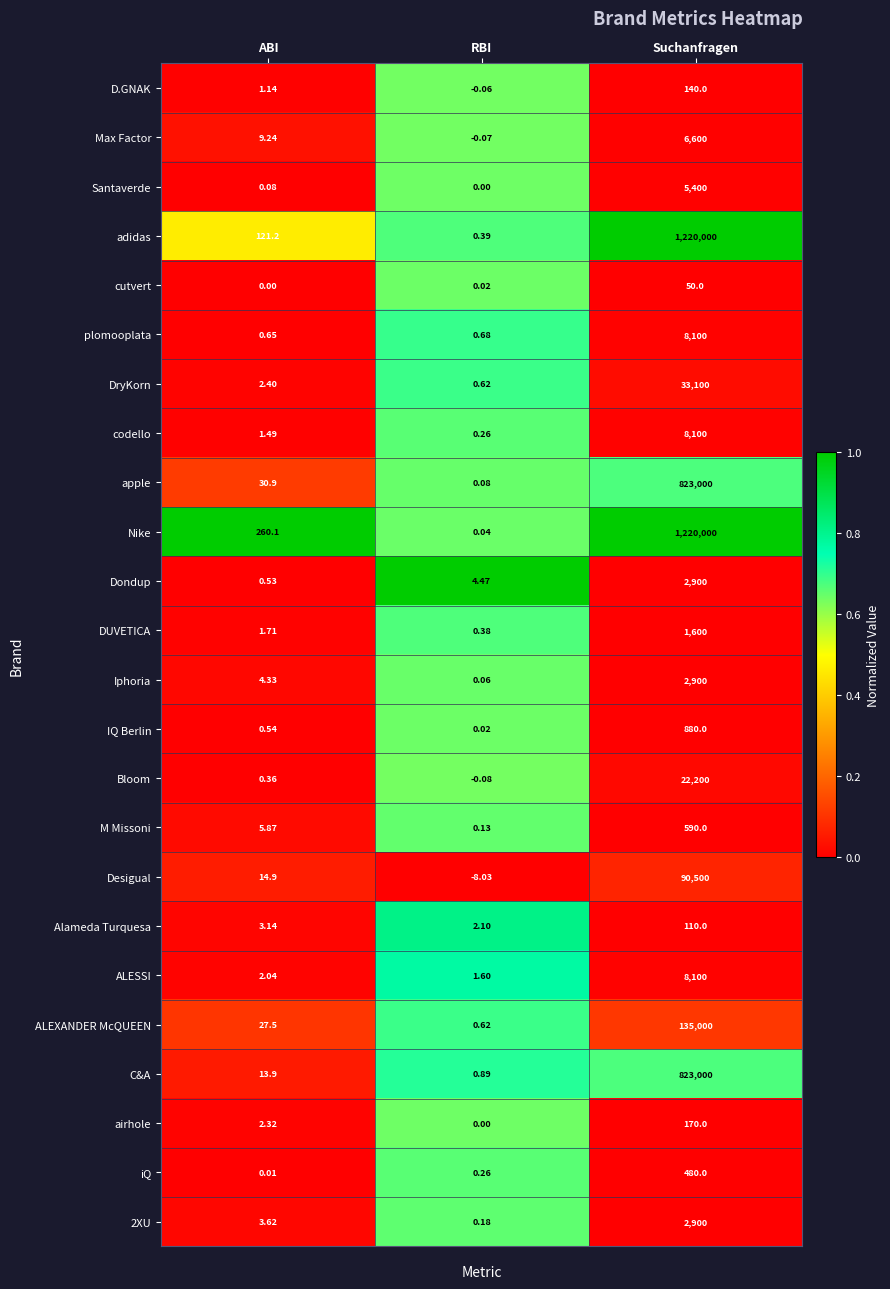

Which category has the lowest value across all series?

RBI